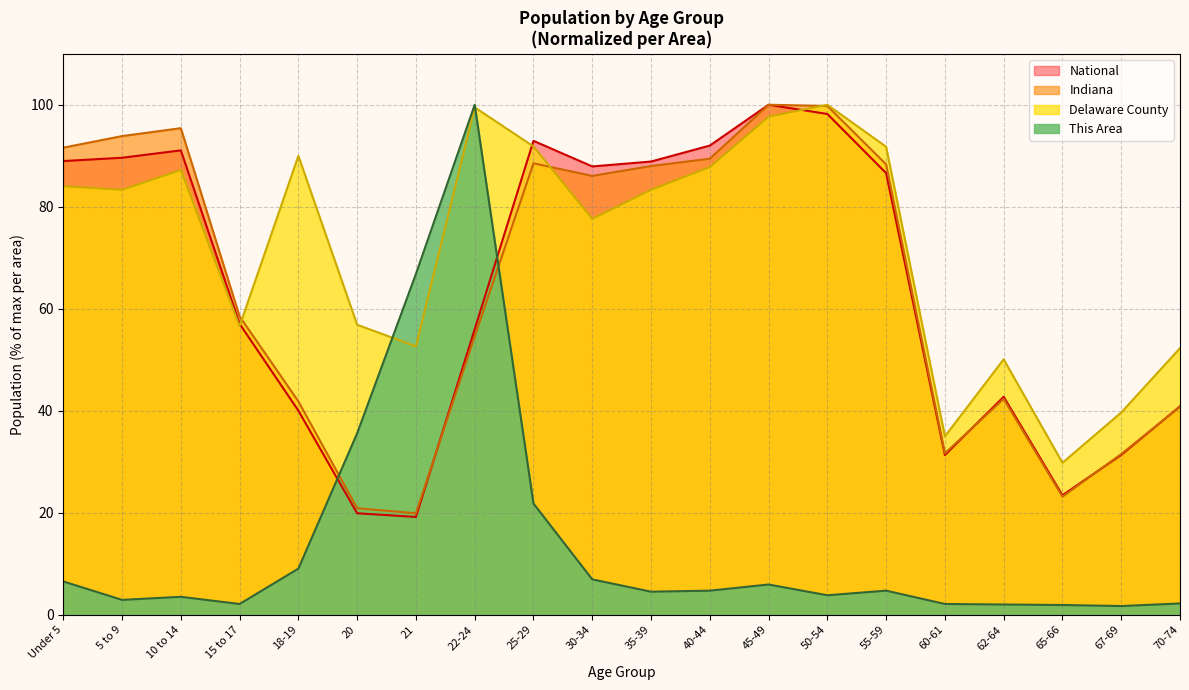

Reading left to right, what are all the values shown in this chart?

This Area: 6.5	2.9	3.5	2.1	9.0	35.6	66.8	100.0	21.8	6.9	4.5	4.7	5.9	3.8	4.7	2.1	2.0	1.9	1.7	2.2
Delaware County: 84.0	83.3	87.2	56.6	90.0	56.9	52.6	99.5	91.8	77.6	83.3	87.8	97.7	100.0	91.8	35.0	50.1	29.8	39.7	52.3
Indiana: 91.6	93.9	95.4	58.5	41.8	20.9	19.9	54.6	88.5	86.0	88.0	89.4	100.0	99.8	88.3	31.7	42.3	23.1	31.5	40.8
National: 89.0	89.6	91.1	57.0	40.0	19.9	19.2	56.0	92.9	87.9	88.9	92.0	100.0	98.2	86.6	31.3	42.7	23.4	31.3	40.9